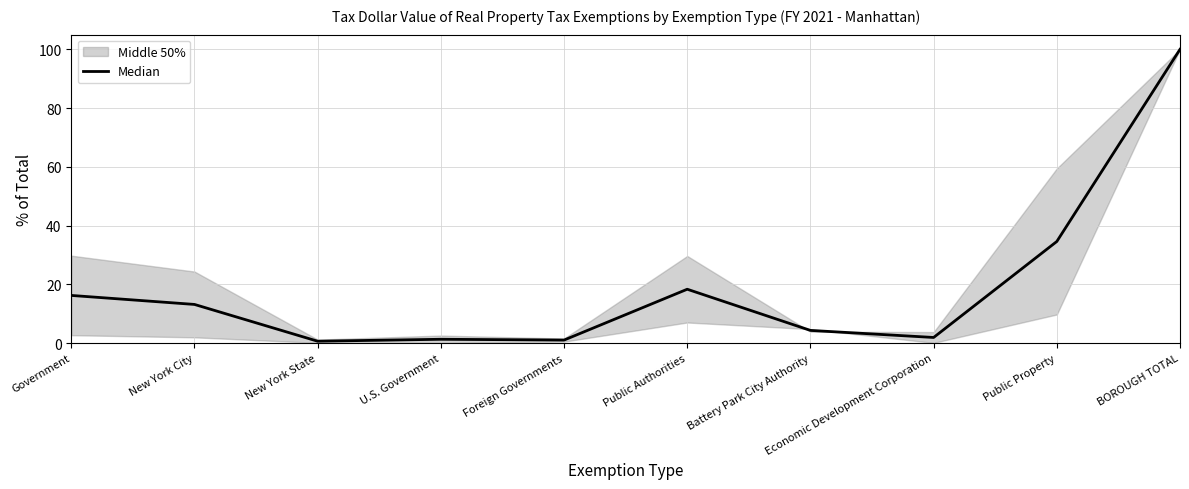

True or false: the data shows 62.2 at BOROUGH TOTAL.

False